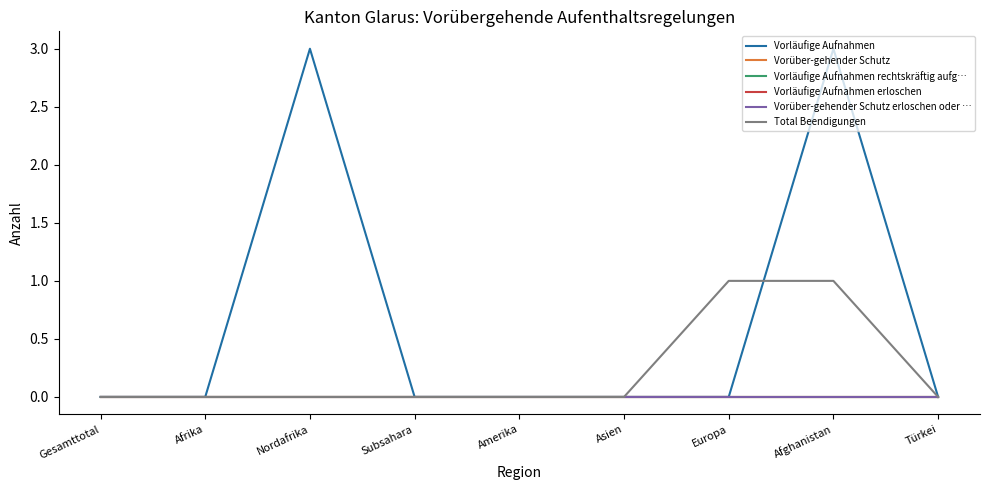

Does the chart have visible grid lines?

No